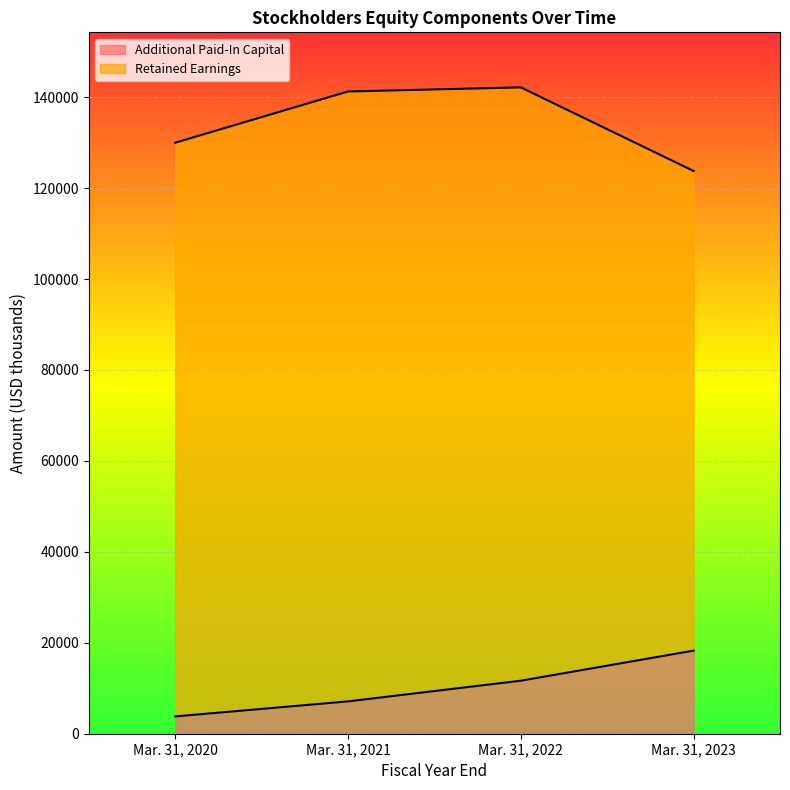

Is it true that the value at Mar. 31, 2023 is 26605?

False